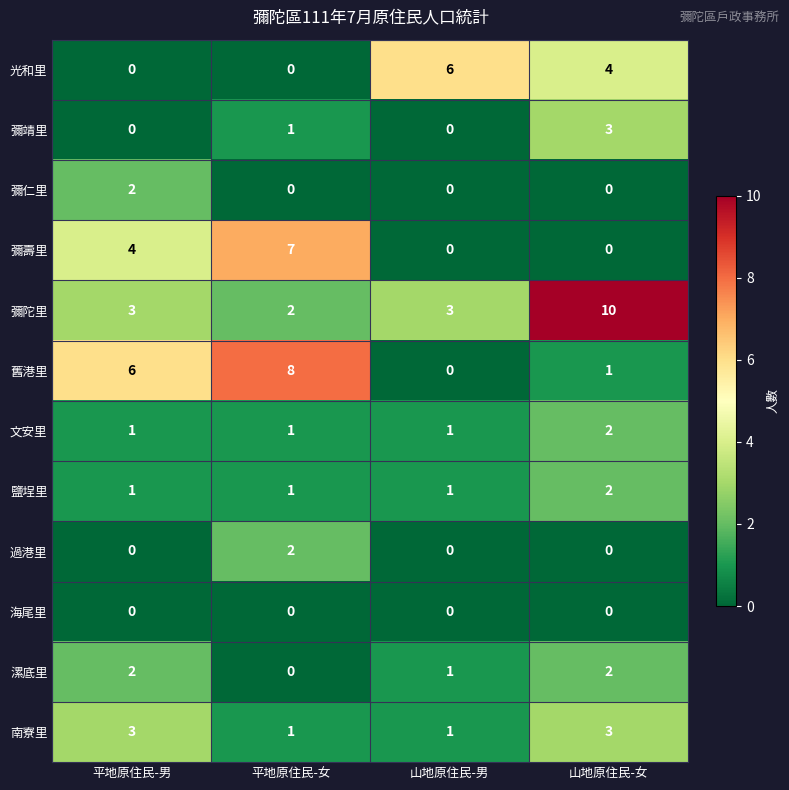

At which label does 彌陀里 reach its minimum?

平地原住民-女